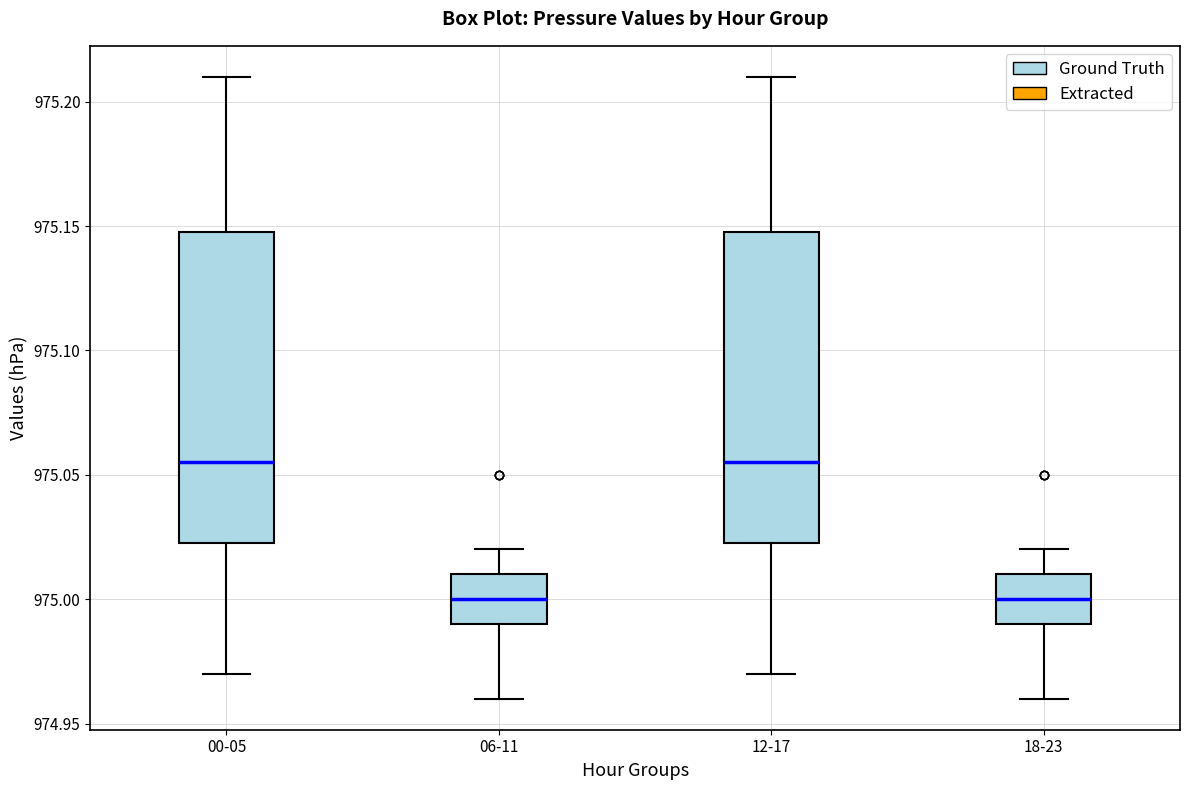

Reading left to right, transcribe this box plot: for each box, give where its median line is, the range the box spans, and where its two whiskers end, as read against the y-axis. The values are not printed on the chart, so give them approximately, as read against the axis.

00-05: median 975.055, box 975.025 to 975.150, whiskers 974.970 to 975.210
06-11: median 975.000, box 974.990 to 975.010, whiskers 974.960 to 975.020
12-17: median 975.055, box 975.025 to 975.150, whiskers 974.970 to 975.210
18-23: median 975.000, box 974.990 to 975.010, whiskers 974.960 to 975.020